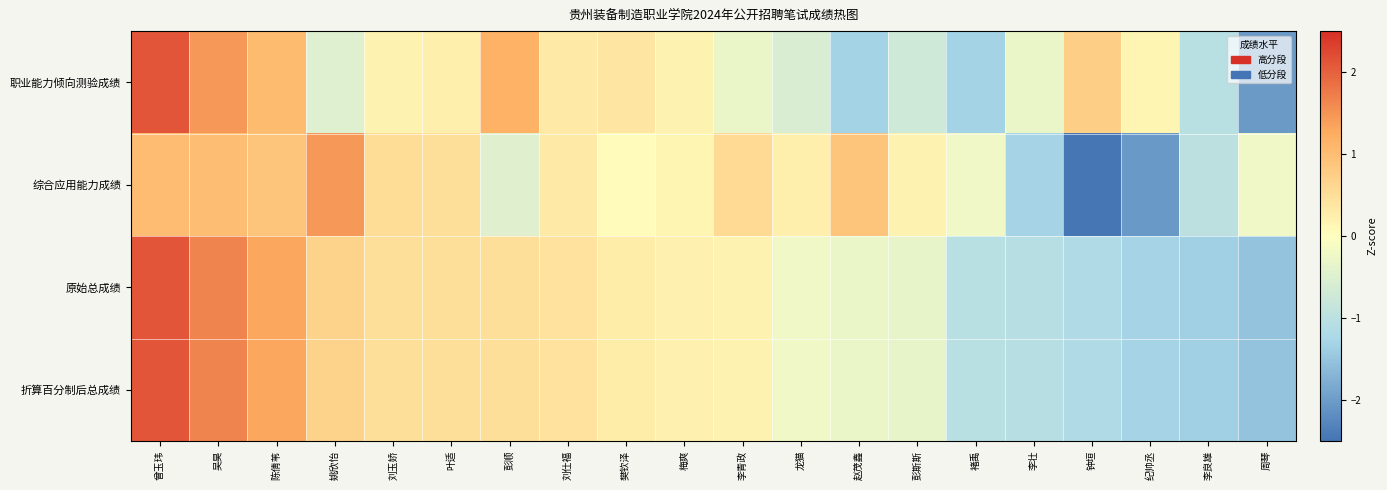

How many distinct data groups are displayed?

4